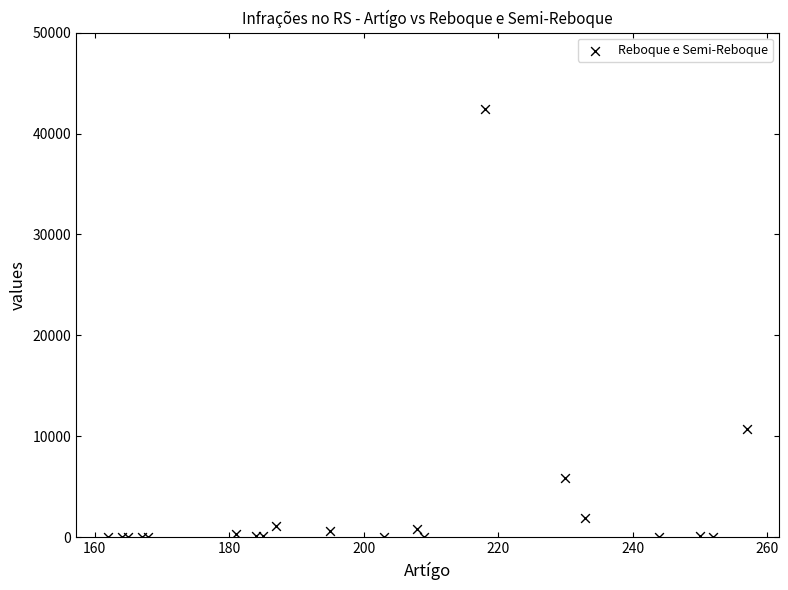

What Y value in the scatter plot is closest to 21240?

10685